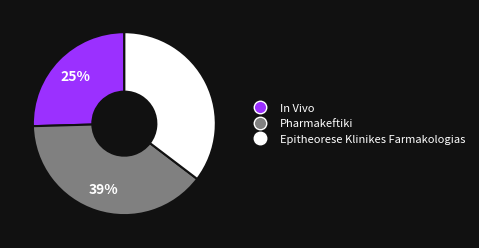

How many segments does this pie chart have?

3